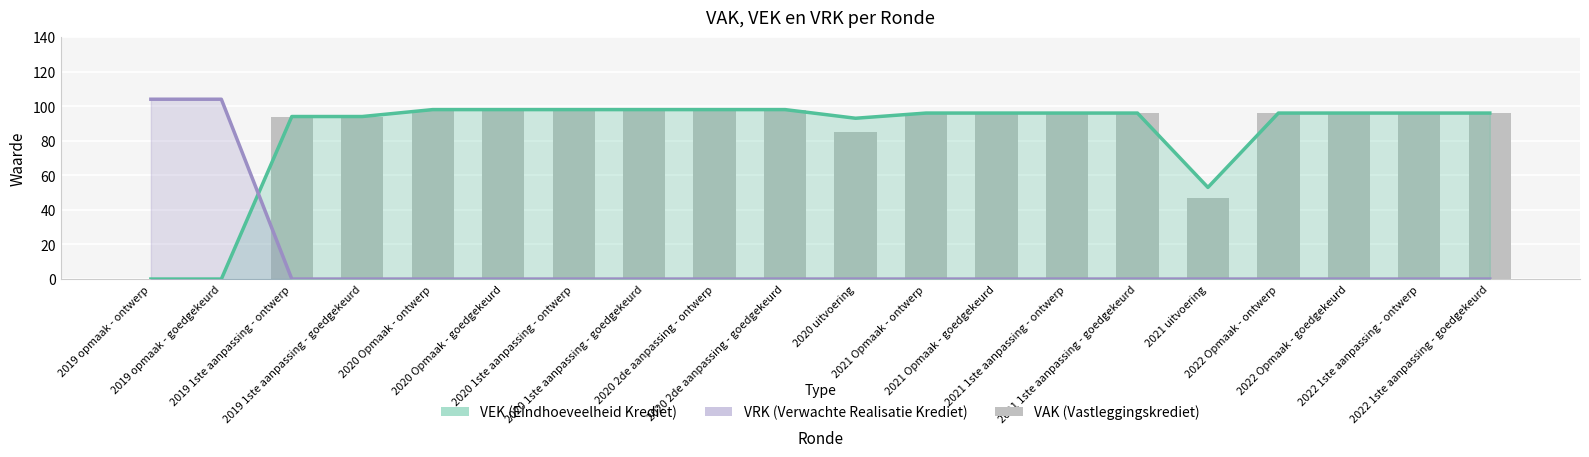

Where does the VEK series first go above 96?

2020 Opmaak - ontwerp